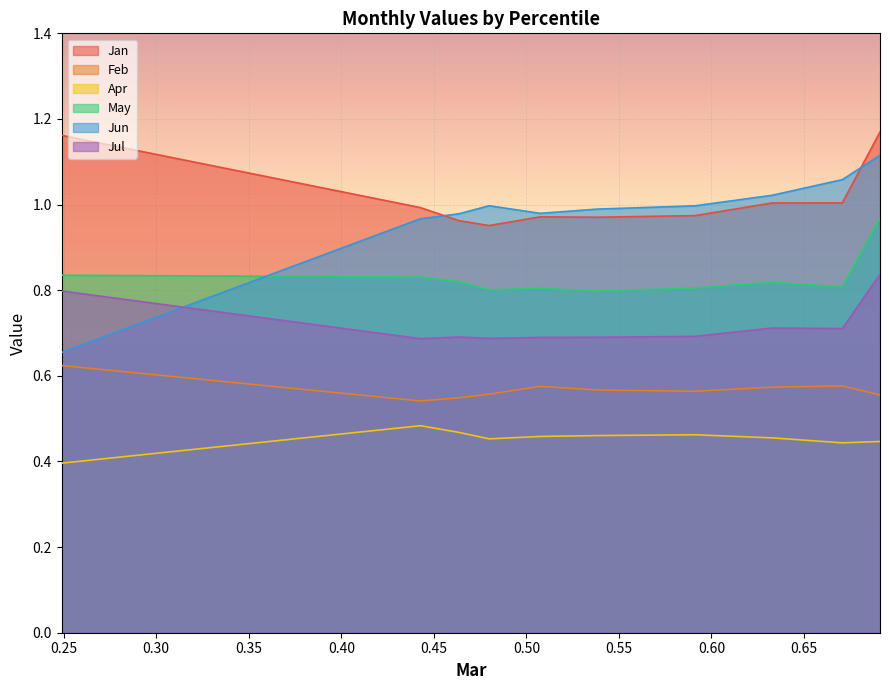

What is the greatest value displayed?

1.2